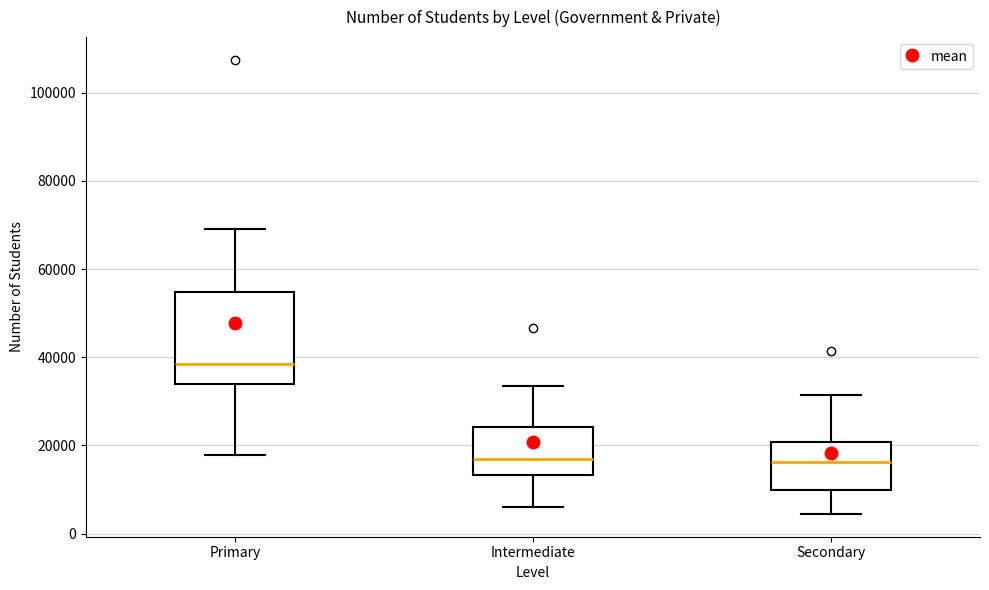

Where does the lower whisker of the box for Intermediate end on the y-axis? The values are not printed on the chart, so give them approximately, as read against the axis.

6000